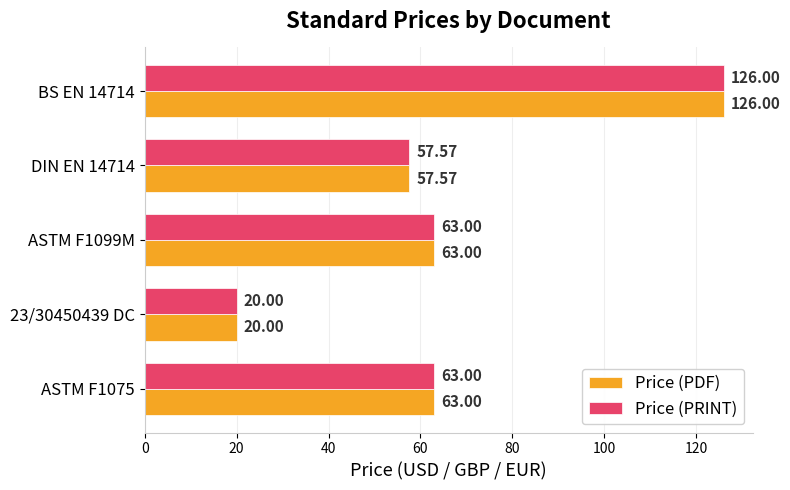

Is the value of Price (PDF) at ASTM F1099M greater than the value of Price (PRINT) at DIN EN 14714?

Yes